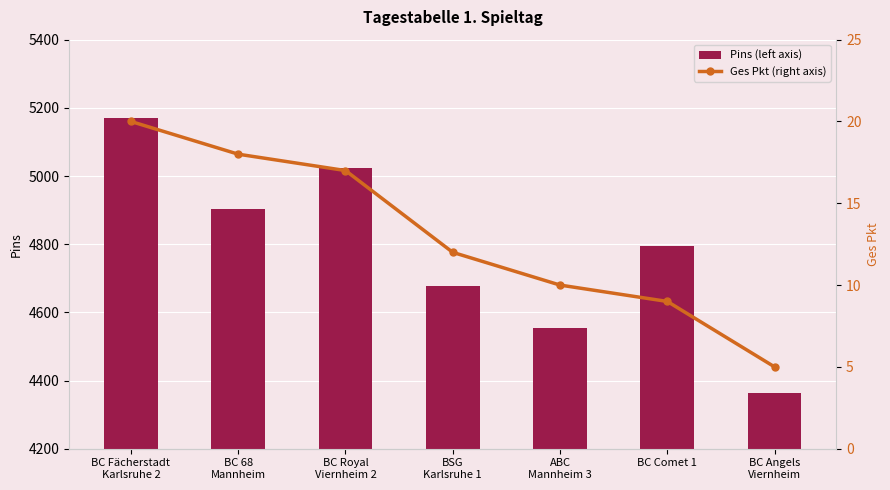

Reading right to left, what are all the values shown in this chart?

Pins (left axis): 4362	4796	4554	4676	5023	4904	5170
Ges Pkt (right axis): 5	9	10	12	17	18	20